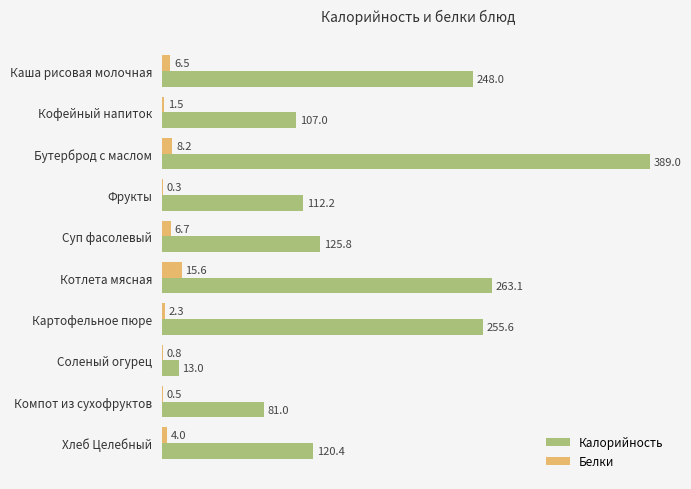

Which series has the largest total across all categories?

Калорийность